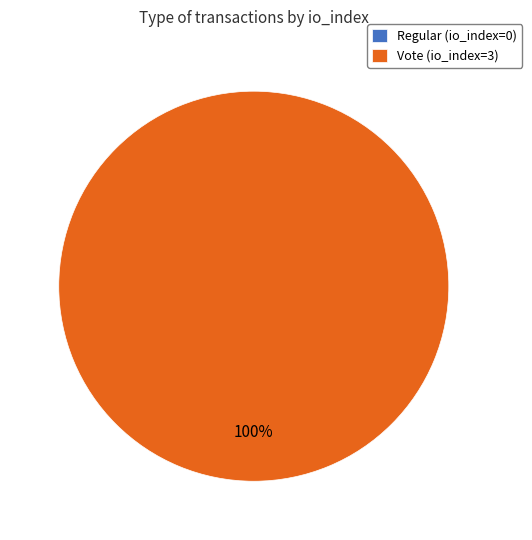

Is it true that Vote (io_index=3) is 90% of the pie?

False